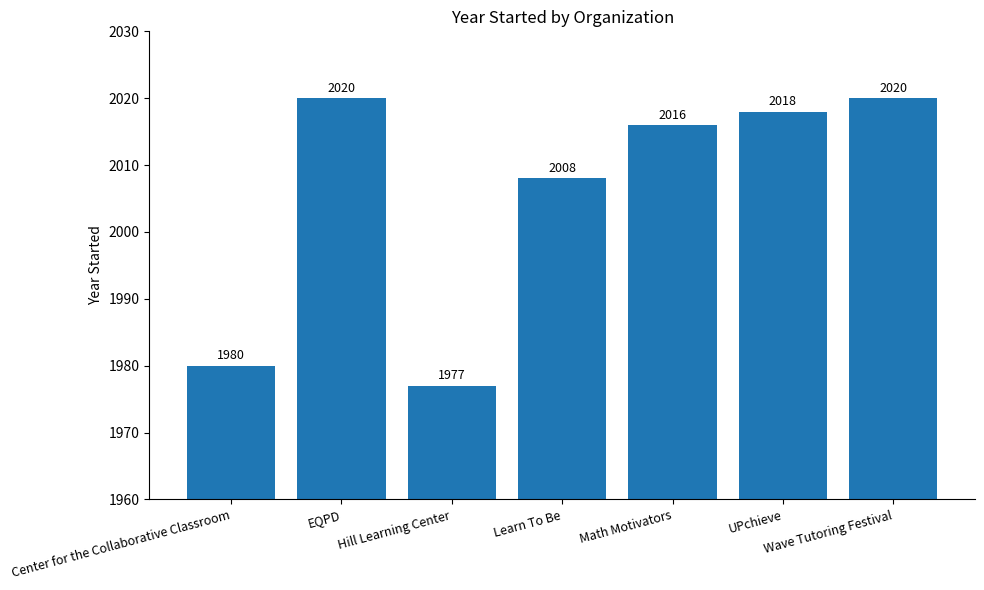

What is the difference between the values at Center for the Collaborative Classroom and Math Motivators?

36